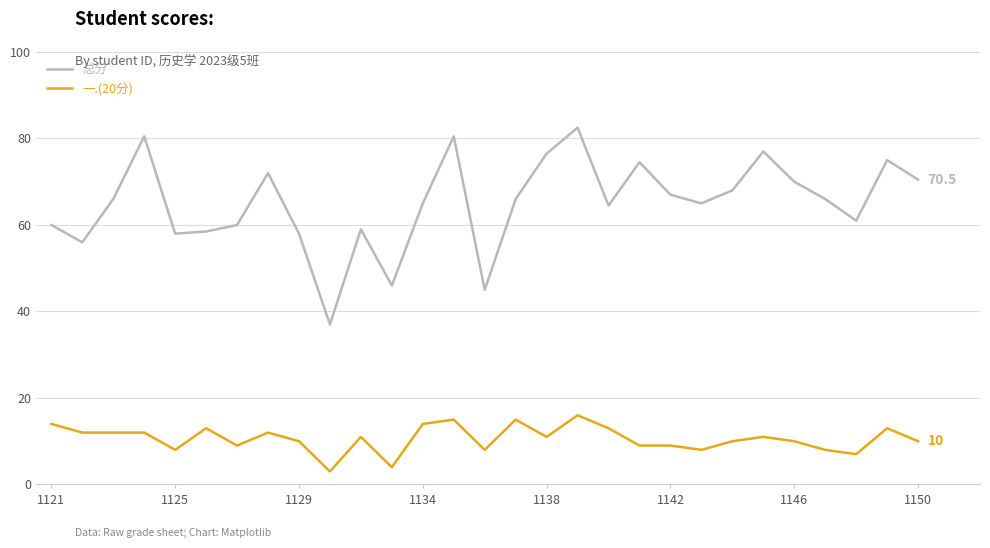

Does the chart have visible grid lines?

Yes